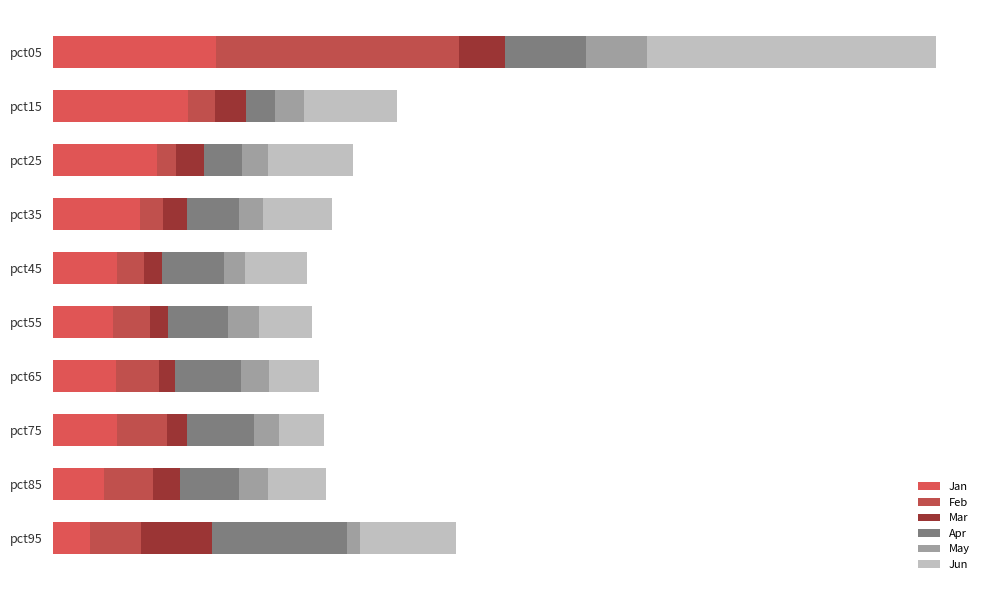

What is the difference between the maximum and minimum values in the Mar series?

0.6